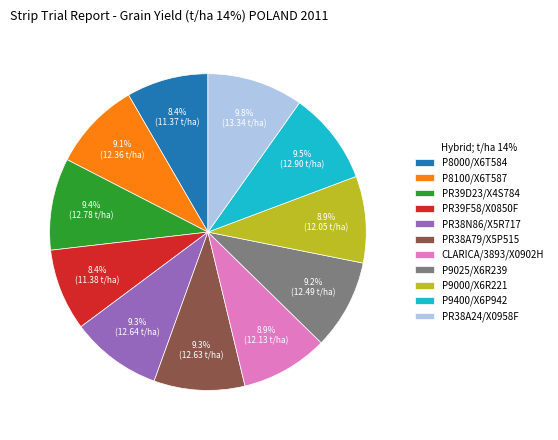

Approximately how many times larger is the value at CLARICA/3893/X0902H compared to P8000/X6T584?

1.1